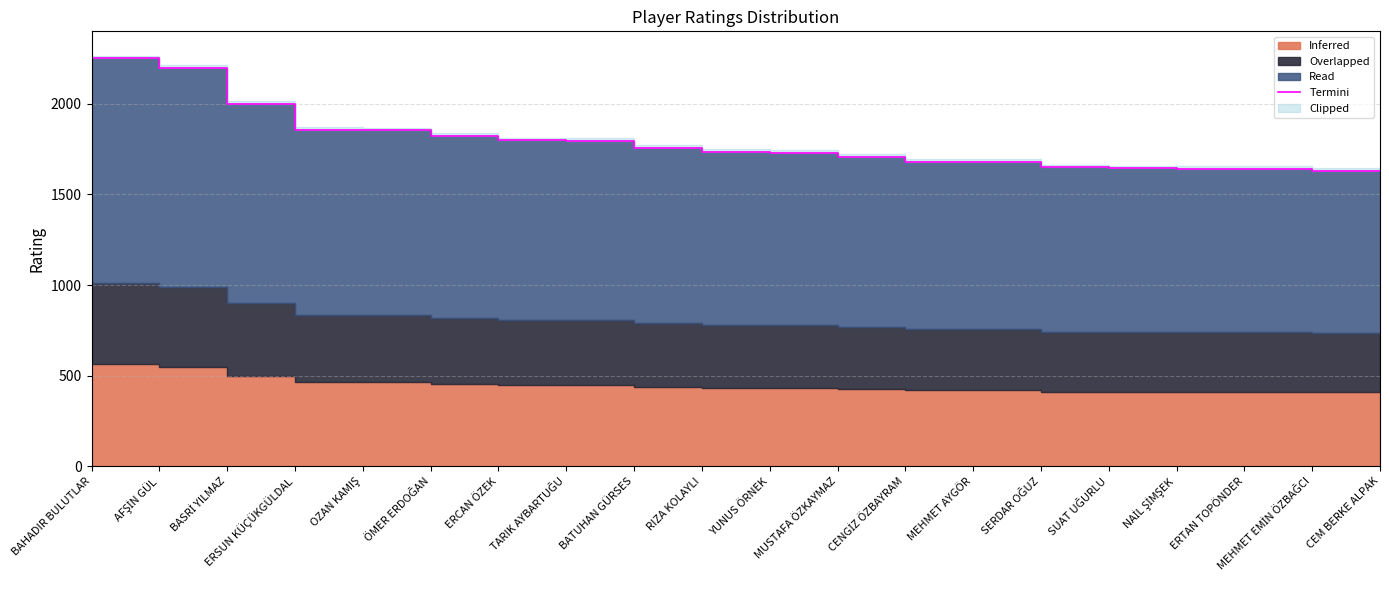

What is the smallest value displayed?

1629